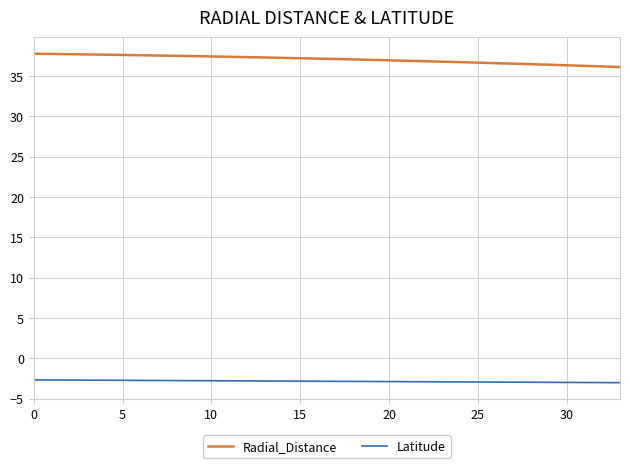

What is the average value of the Radial_Distance series?

37.1